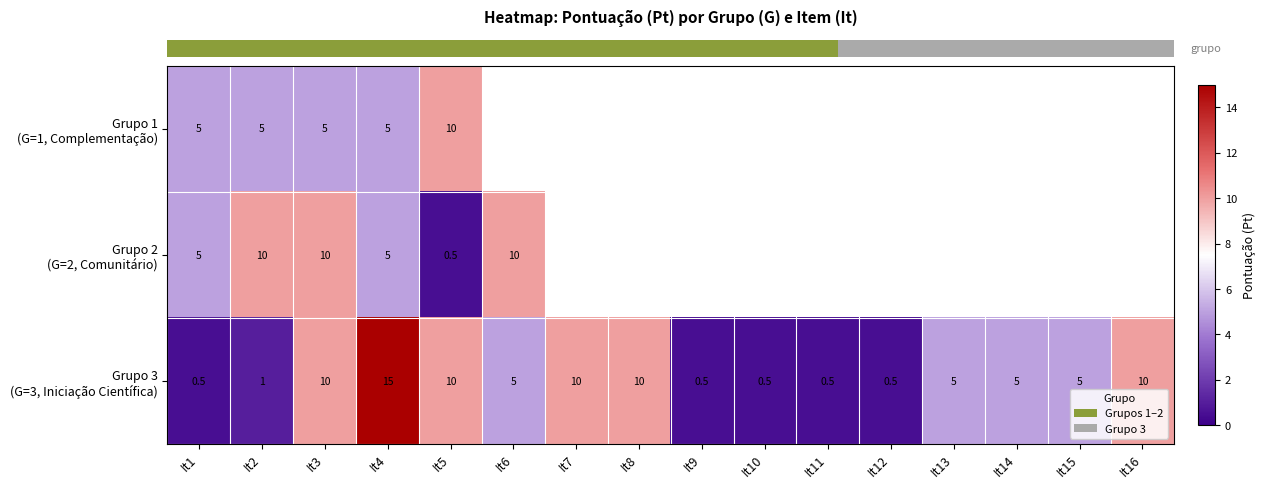

Which has a higher value, It3 or It5?

It5